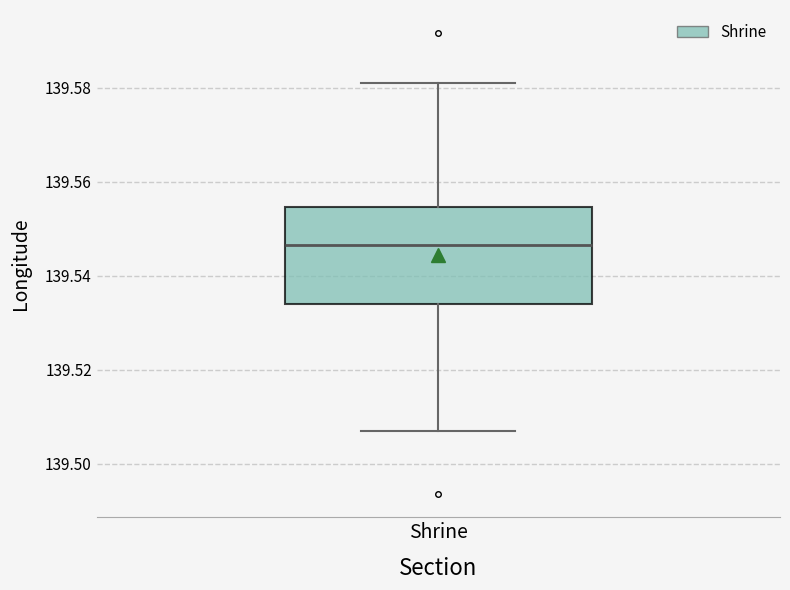

Where is the upper edge of the box for Shrine on the y-axis? The values are not printed on the chart, so give them approximately, as read against the axis.

139.554